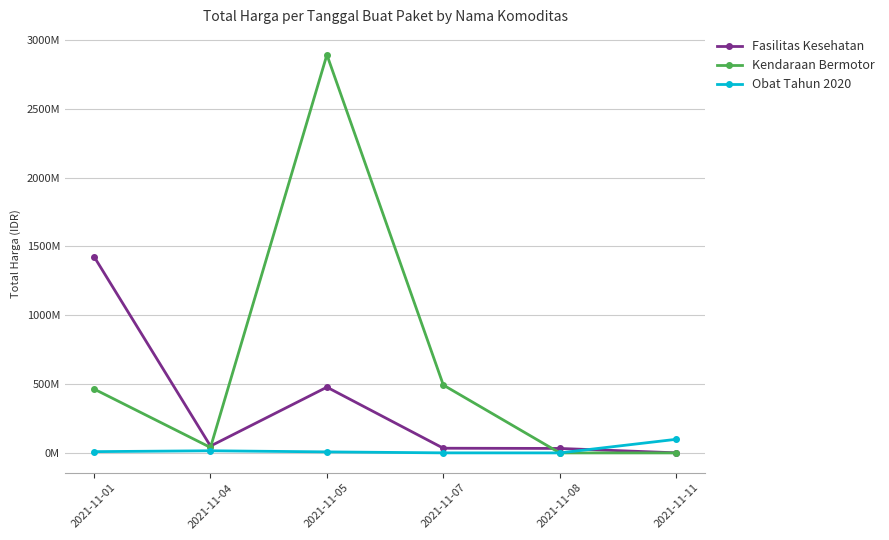

Where does the Obat Tahun 2020 series first go above 9180000?

2021-11-04